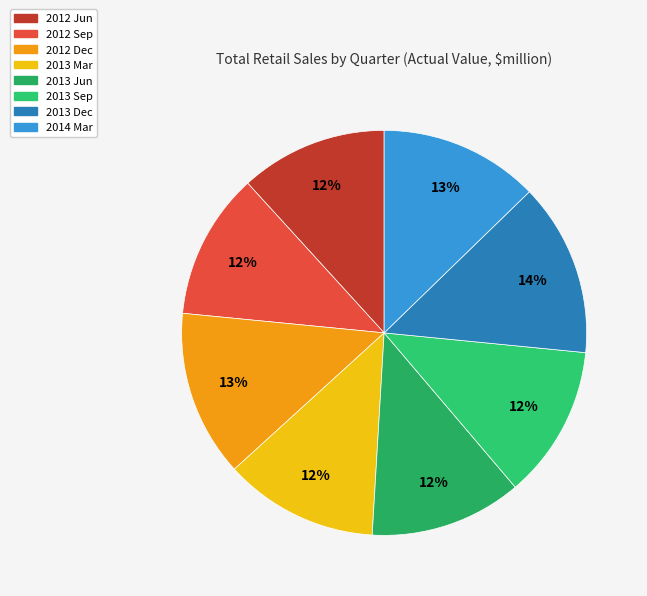

Is 2012 Jun the majority of the pie?

No